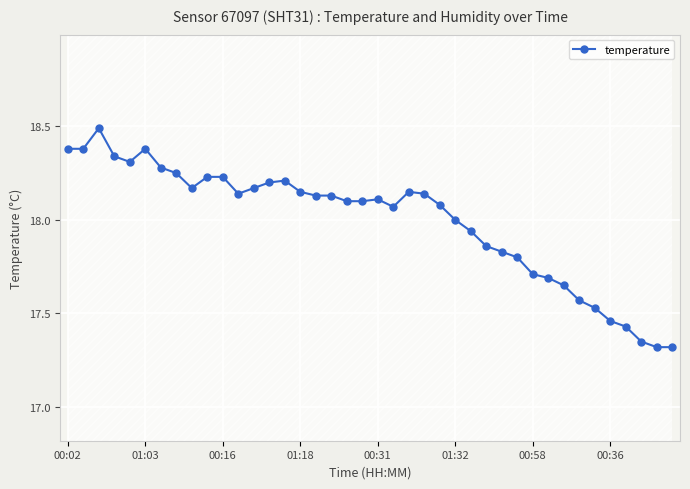

What is the highest value of the temperature series?

18.5